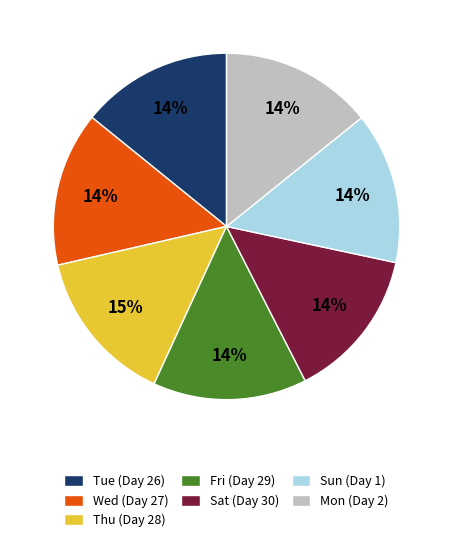

Is the sum of Sat and Tue greater than half?

No